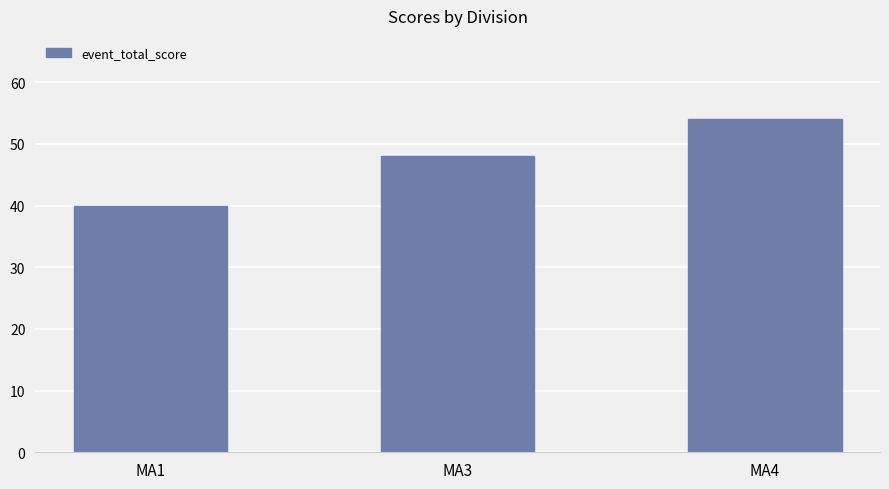

List the labels in order of value, largest first.

MA4, MA3, MA1